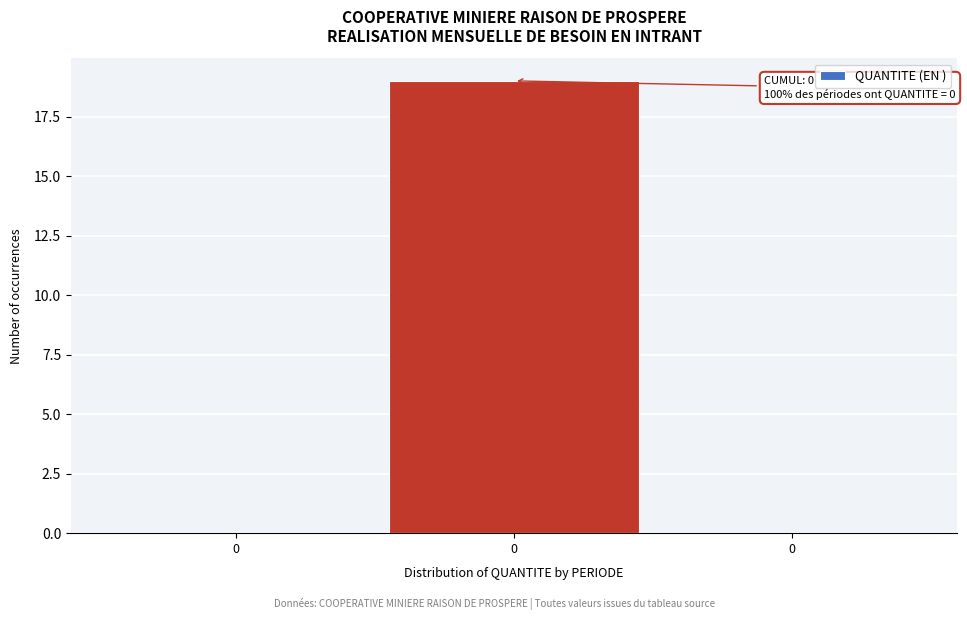

How many series are shown in this chart?

1